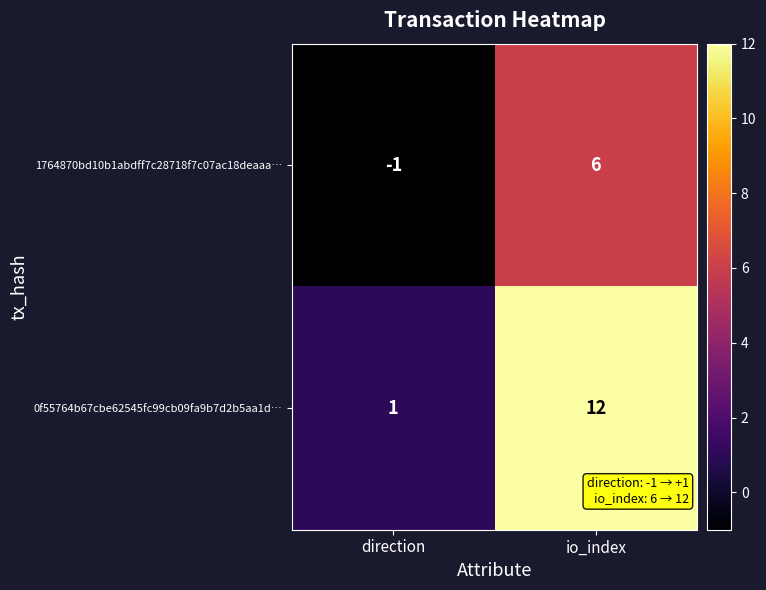

At which category does the chart reach its peak across all series?

io_index